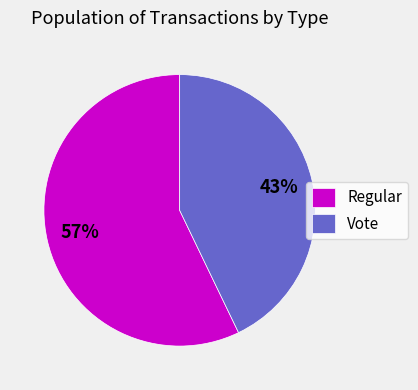

What is the largest slice in the pie chart?

Regular